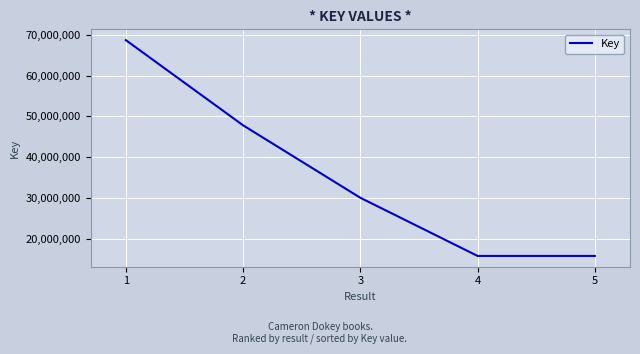

What is the sum of the values at 1 and 3?

98755250